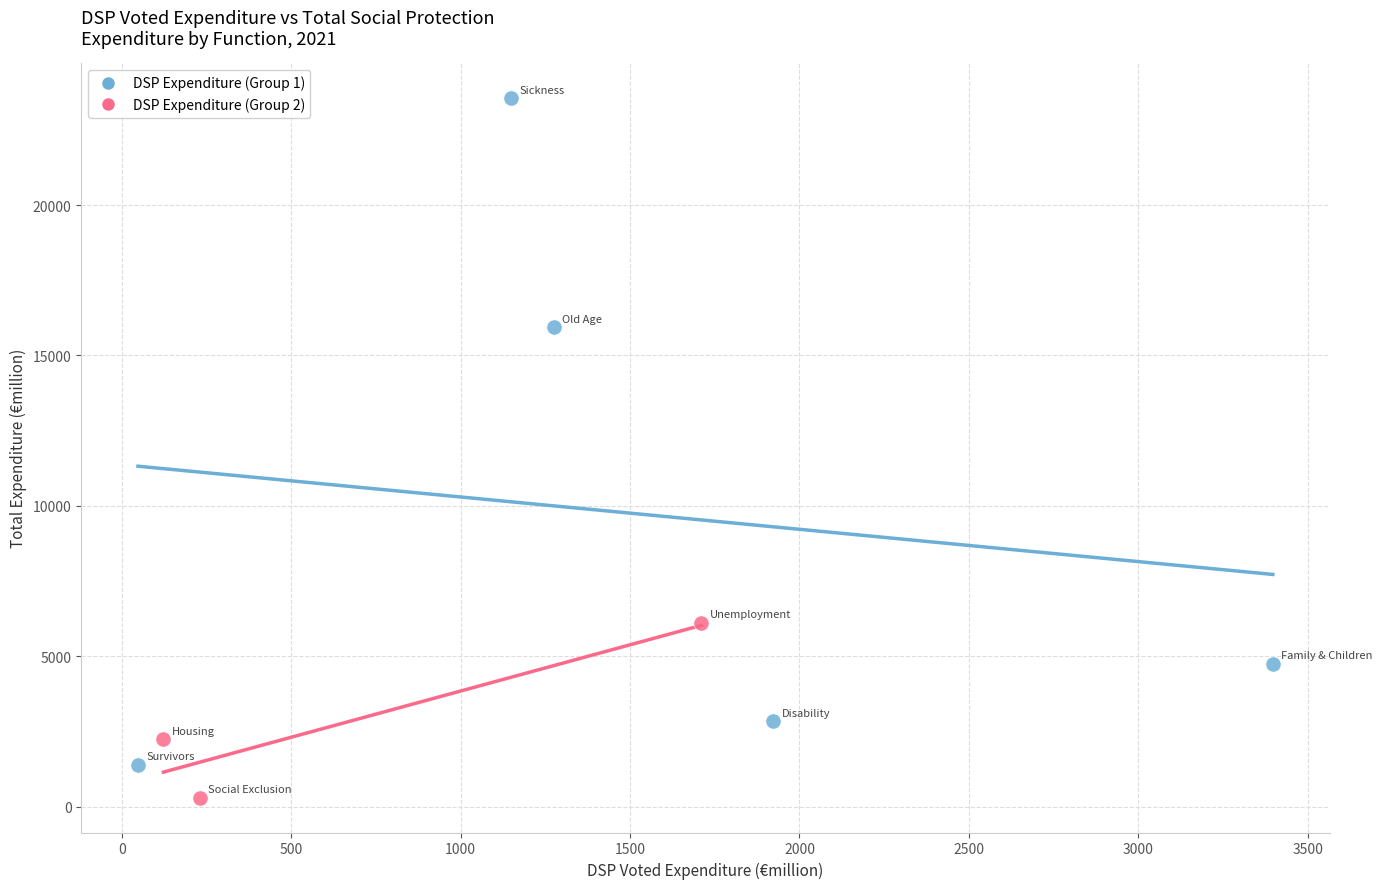

Which series reaches the maximum Y coordinate?

DSP Expenditure (Group 1)